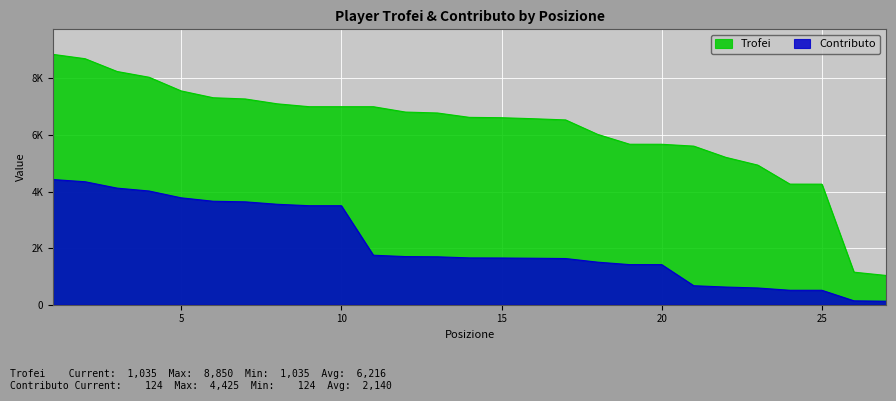

Does the chart display data point markers on the line(s)?

No